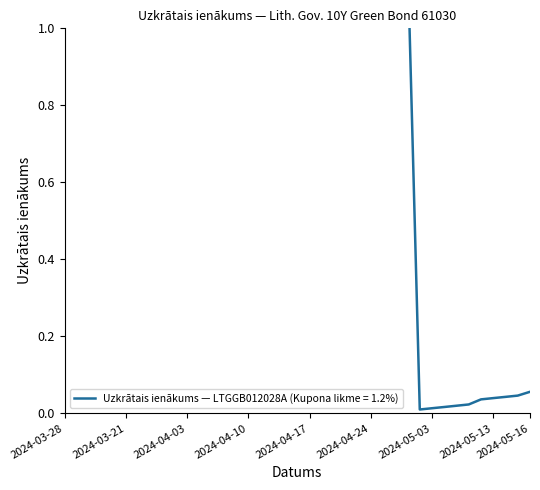

Is it true that the value at 2024-05-08 is 0.0?

True